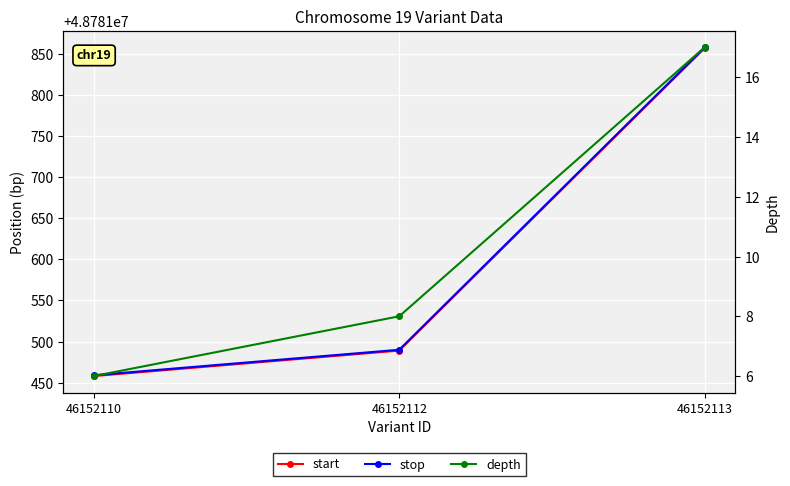

Reading right to left, list all the values displayed in this chart.

start: 46152113=48781857	46152112=48781489	46152110=48781458
stop: 46152113=48781858	46152112=48781490	46152110=48781459
depth: 46152113=17	46152112=8	46152110=6